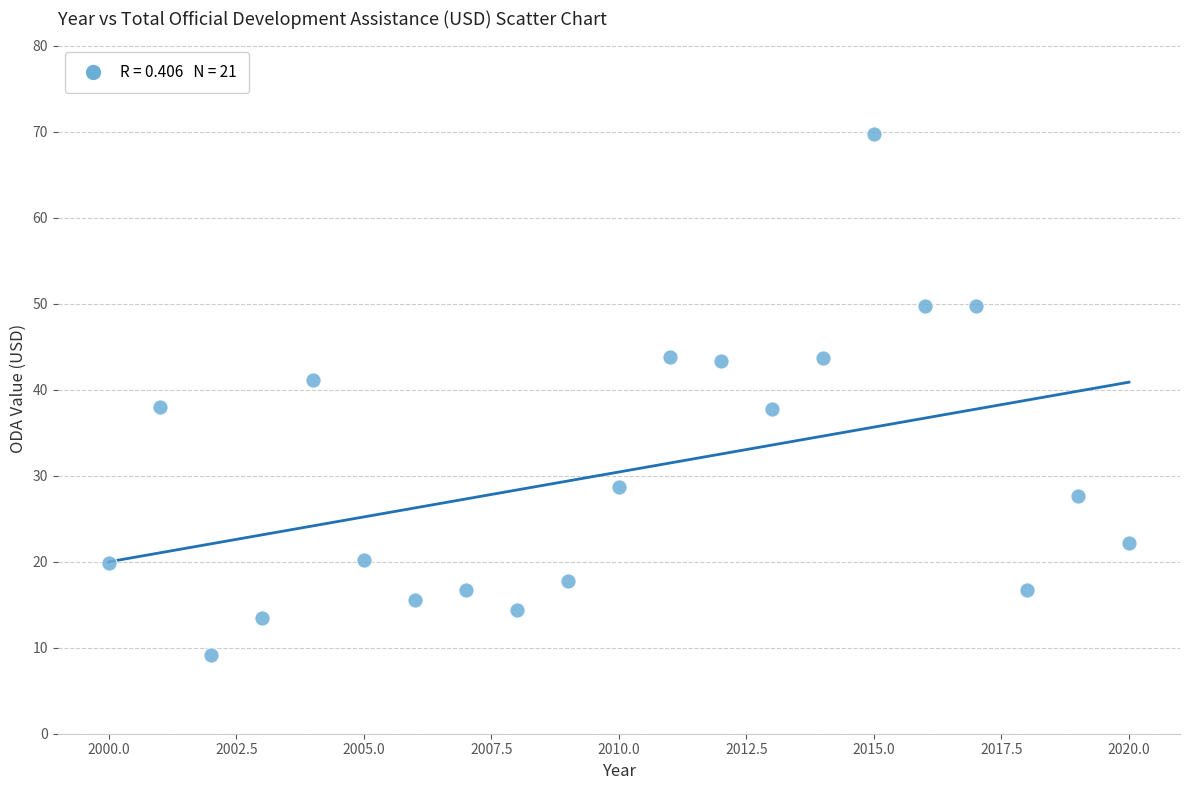

What is the range of Y values (max minus min)?

60.5